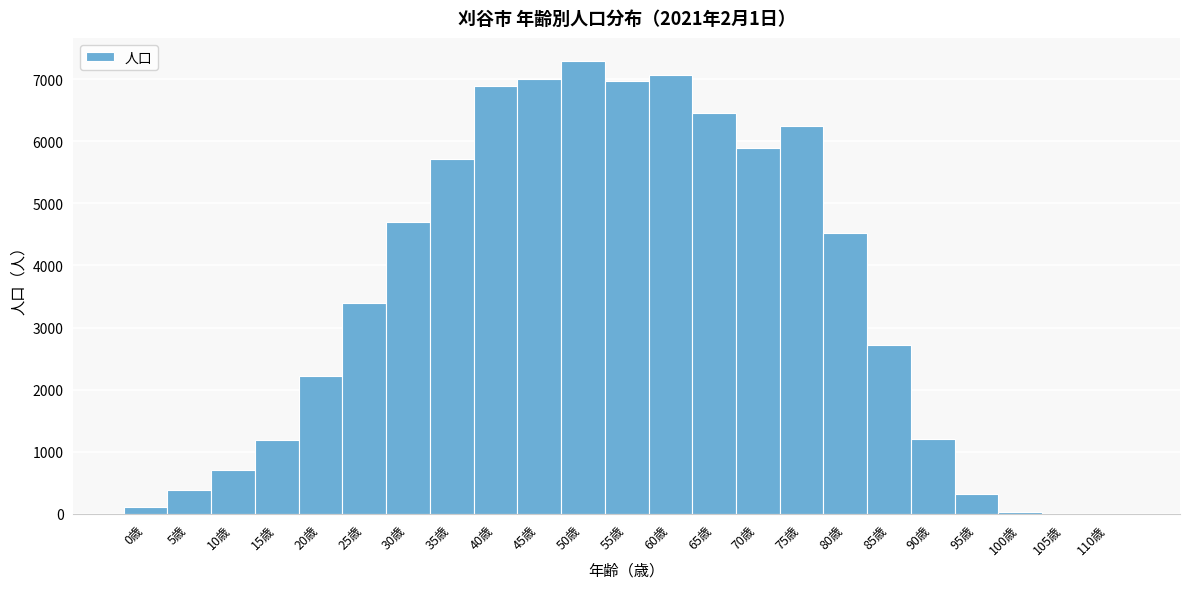

Which category has the highest value across all series?

50歳